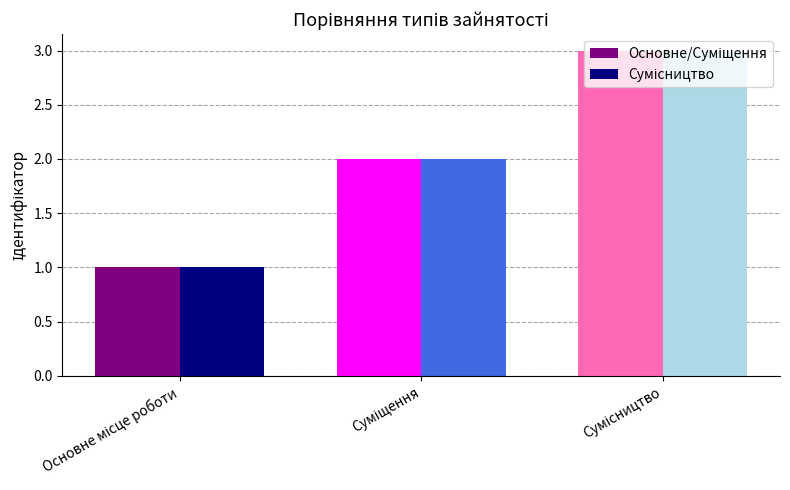

How many groups of bars are there?

3